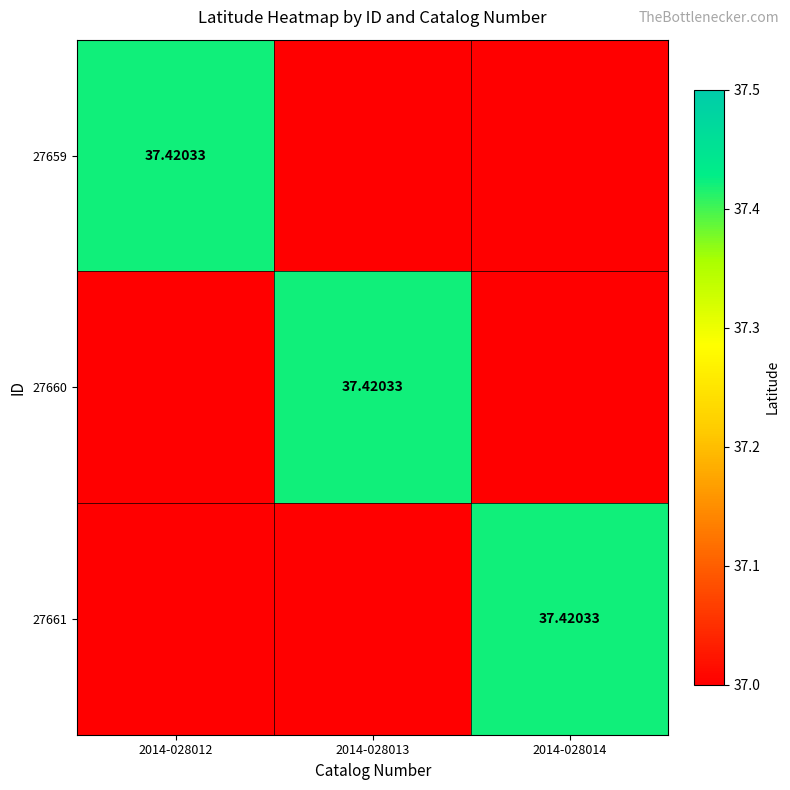

Is the value of 27660 at 2014-028014 greater than the value of 27659 at 2014-028014?

No